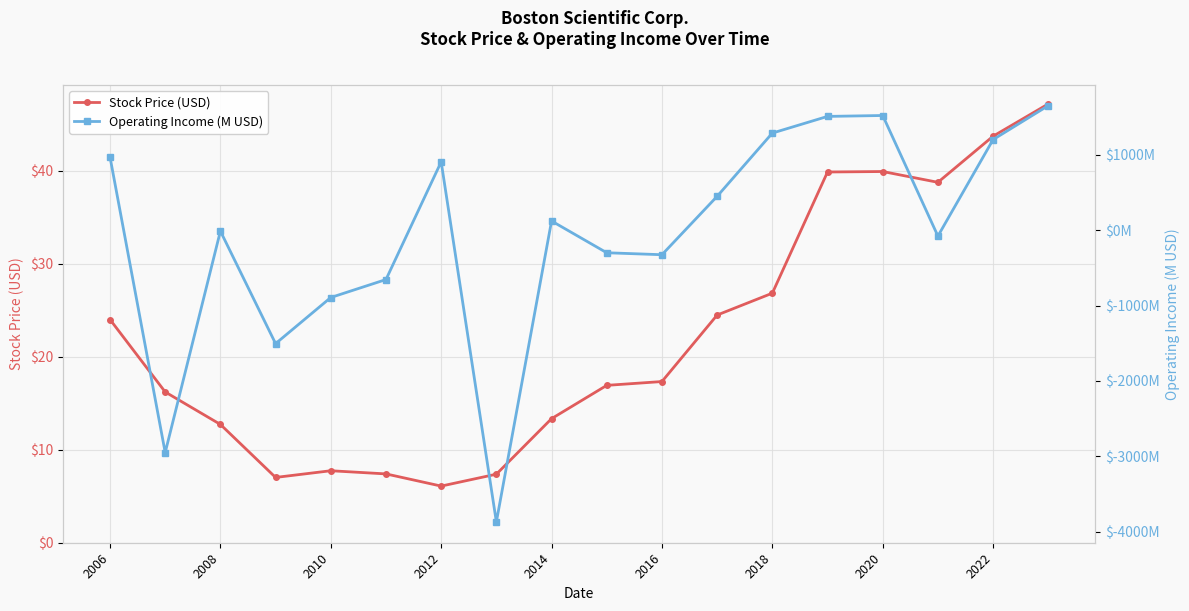

How many values in Operating Income (M USD) are below zero?

9